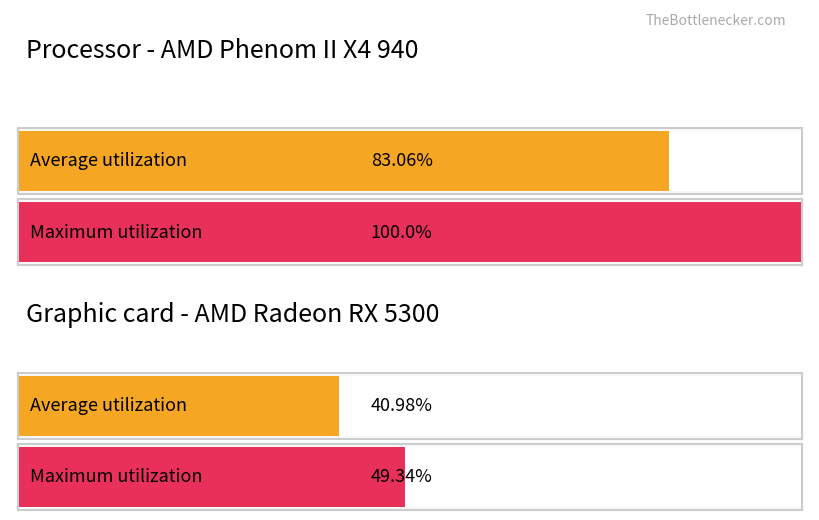

The value of Average utilization at 1774320 is 5.2. True or false?

False